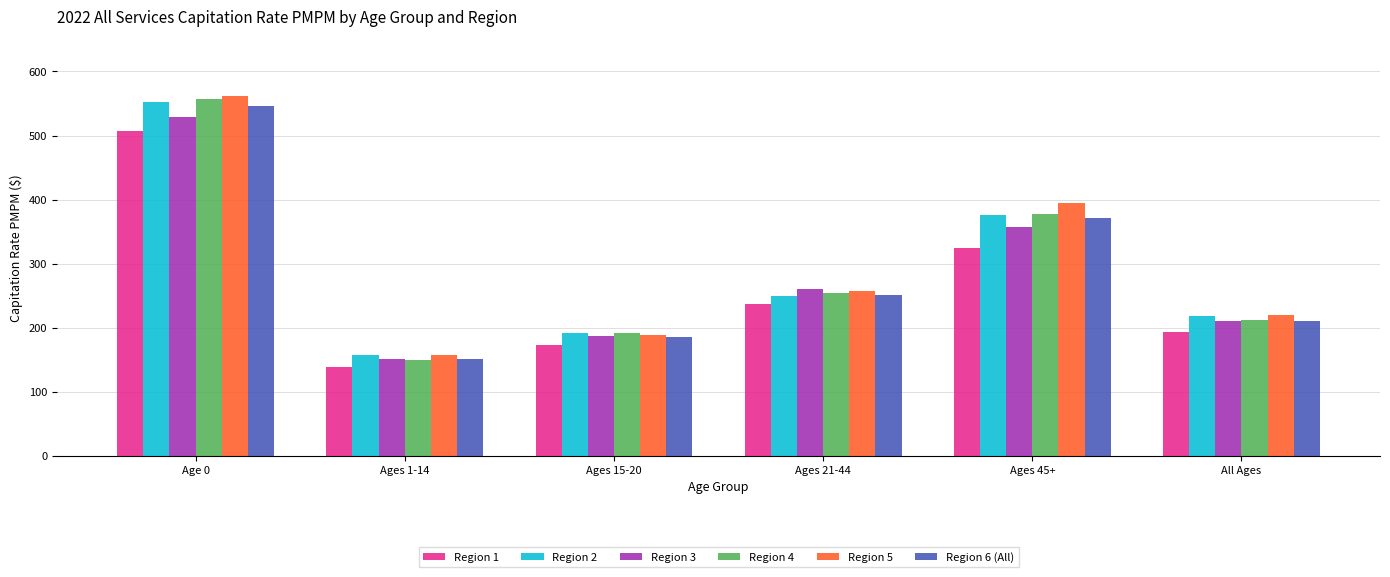

Is the value of Region 6 (All) at All Ages greater than the value of Region 5 at Ages 15-20?

Yes